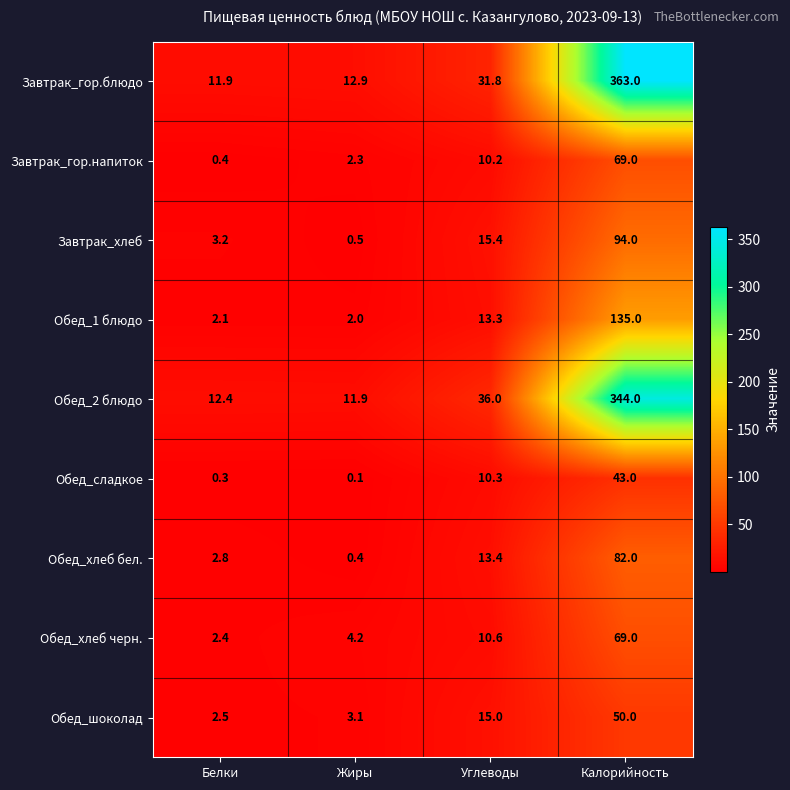

What is the difference between the second highest and second lowest values in the Завтрак_хлеб series?

12.2